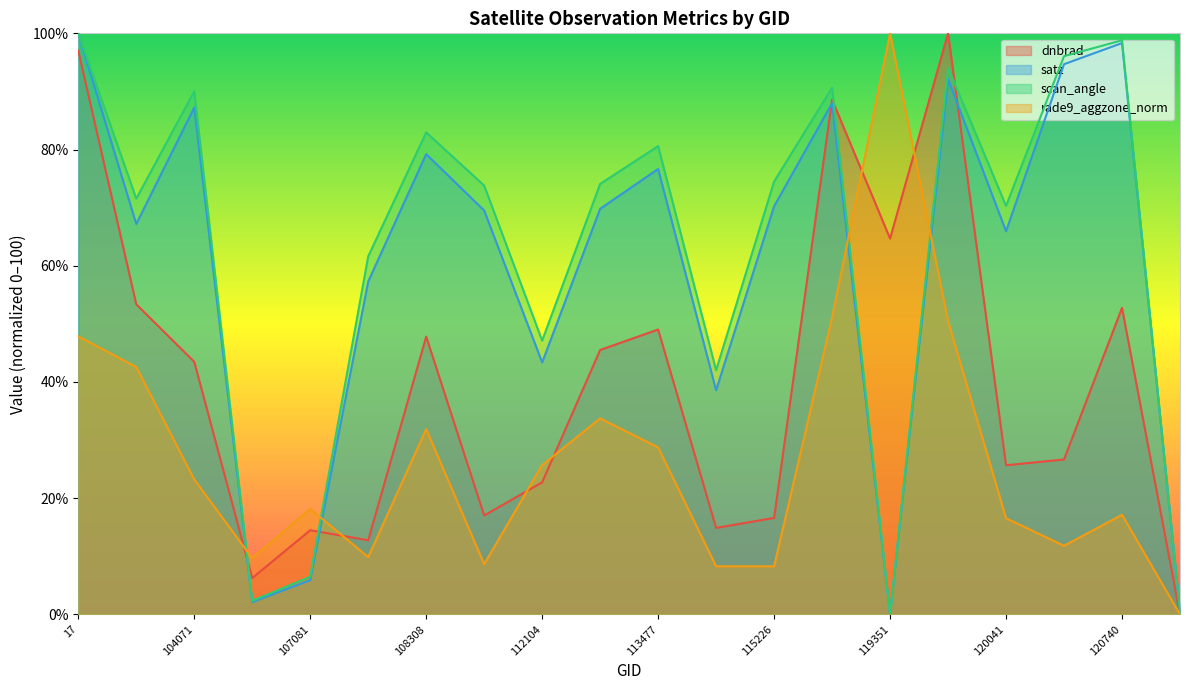

At how many categories does at least one series exceed 64?

14